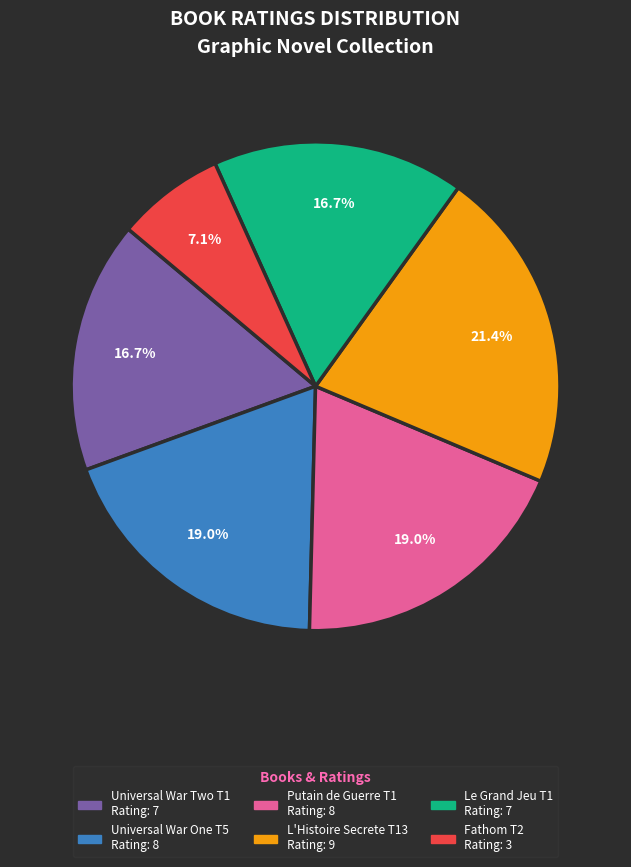

Does any single category account for the majority?

No